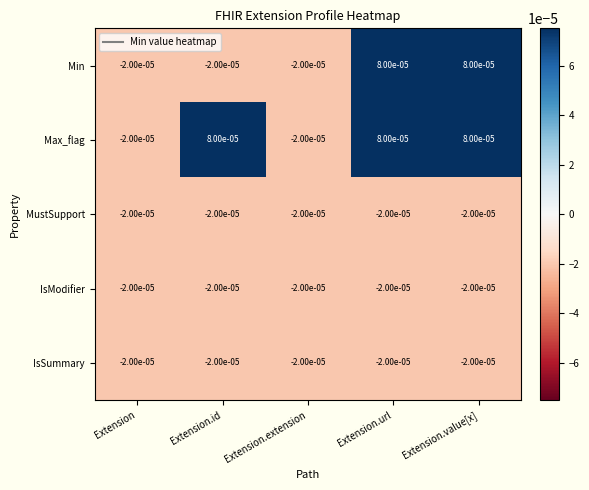

Between Extension.id and Extension.value[x], which series saw the biggest shift?

Min